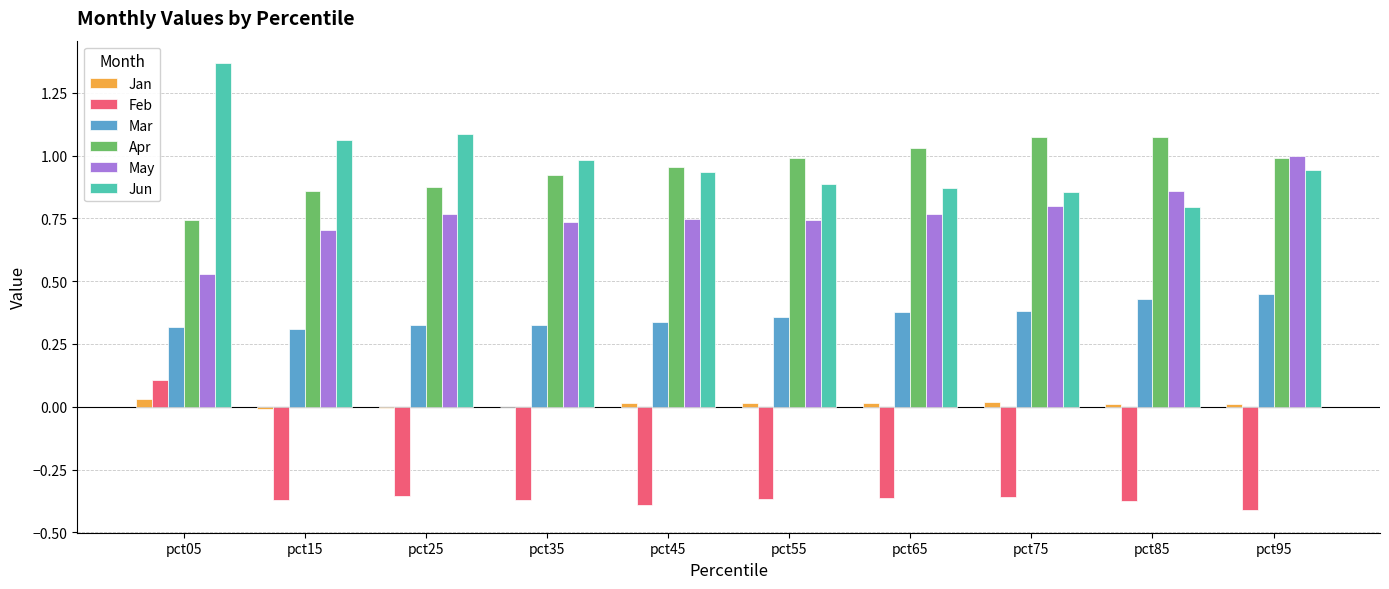

At which label does Feb reach its peak?

pct05